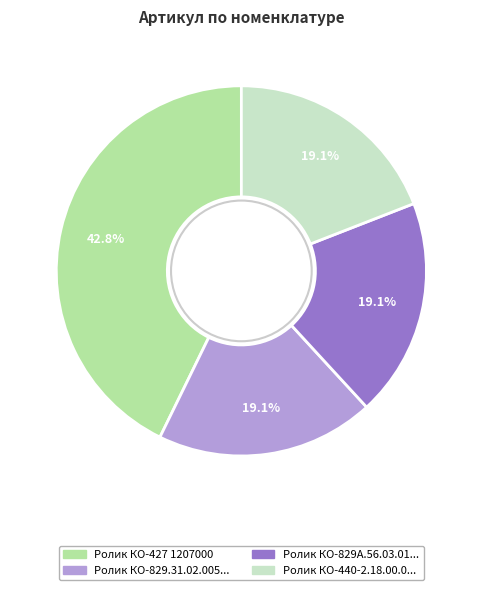

Is there any slice that represents more than half of the pie?

No